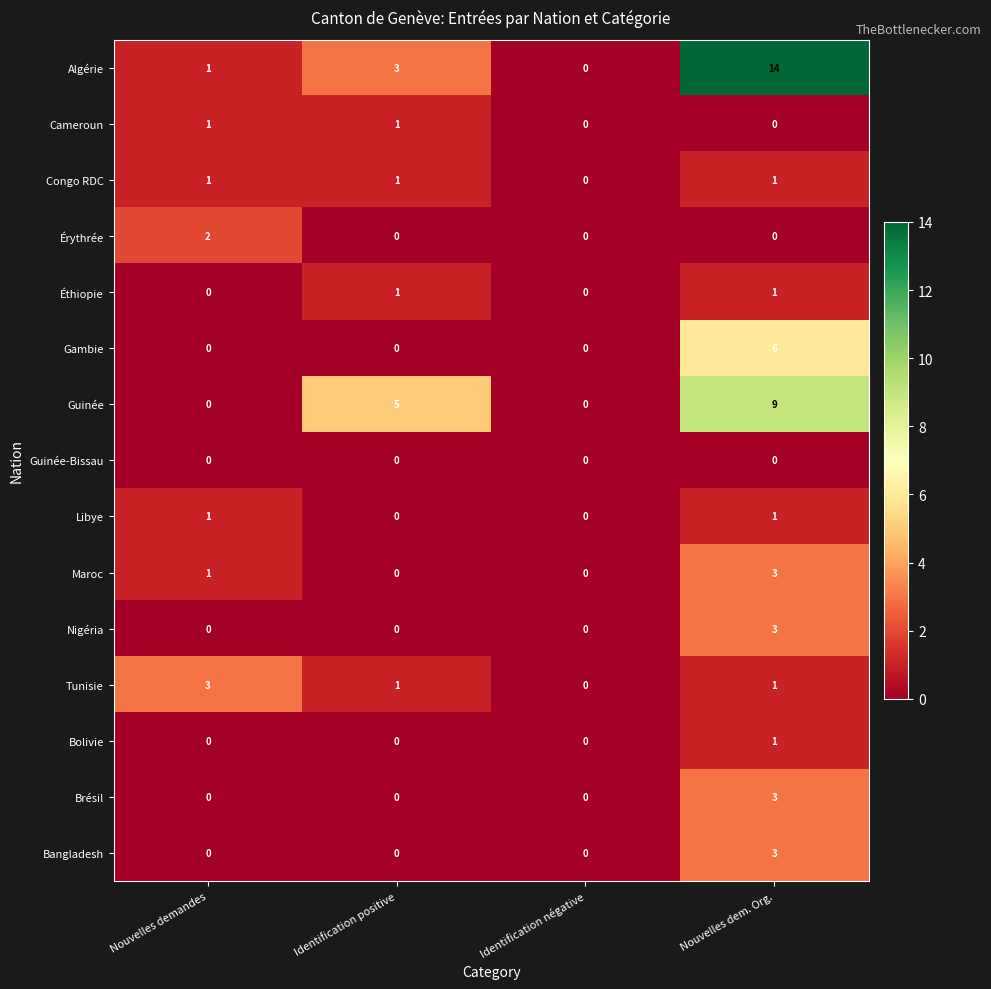

Count the Guinée values in the range 0 to 9.

4